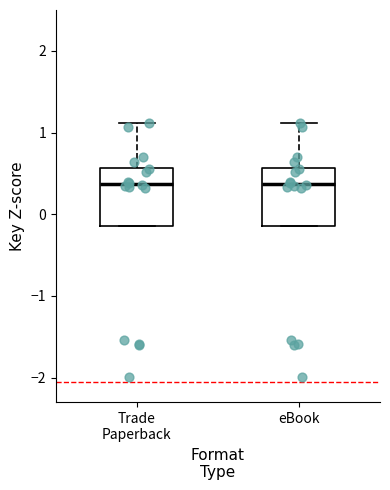

Where does the median line of the box for Trade Paperback sit on the y-axis? The values are not printed on the chart, so give them approximately, as read against the axis.

0.4